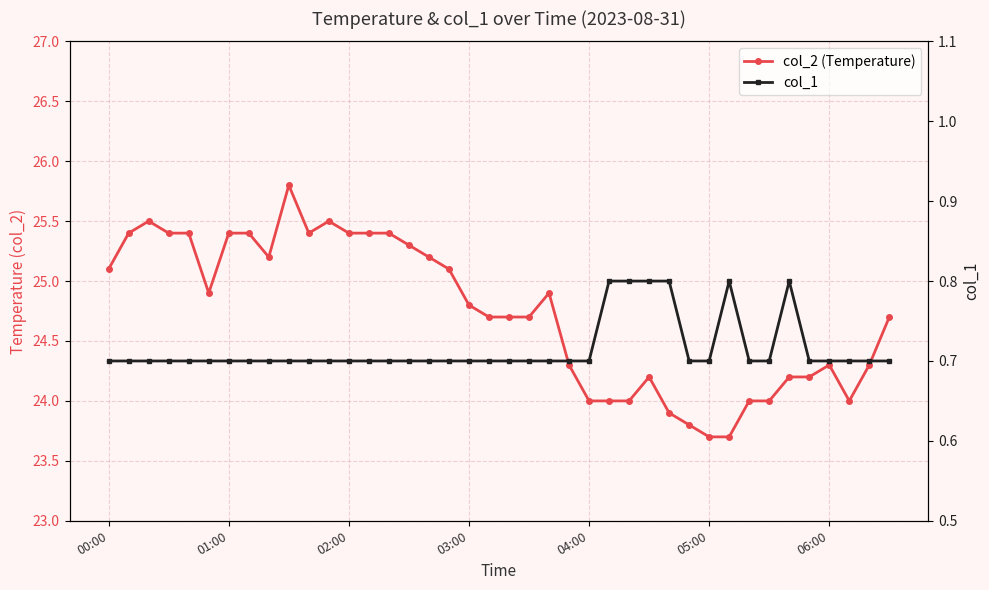

Is this an area chart (filled region under the line)?

No